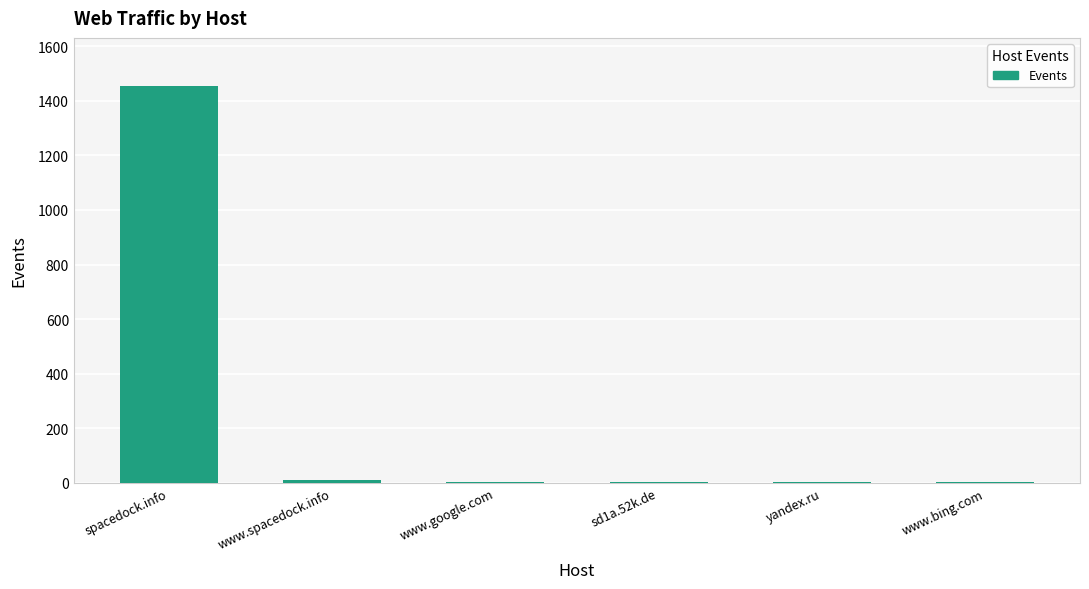

Where does the data first go above 3?

spacedock.info